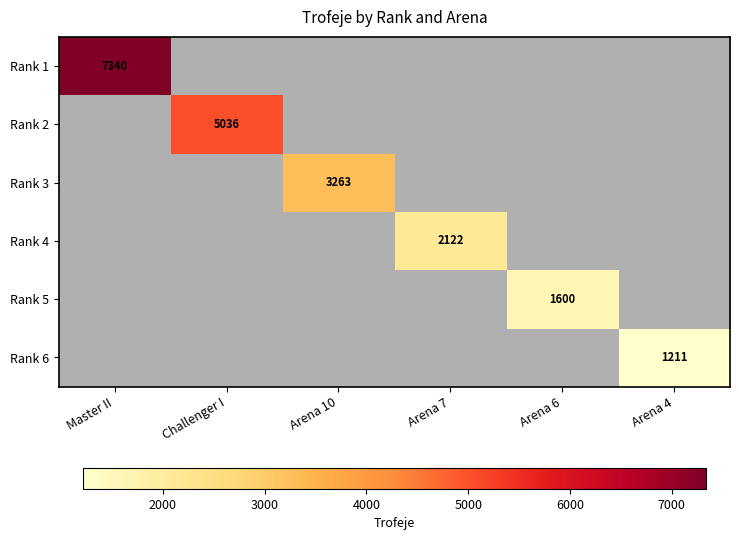

Which has a higher value, Arena 10 or Master II?

Master II